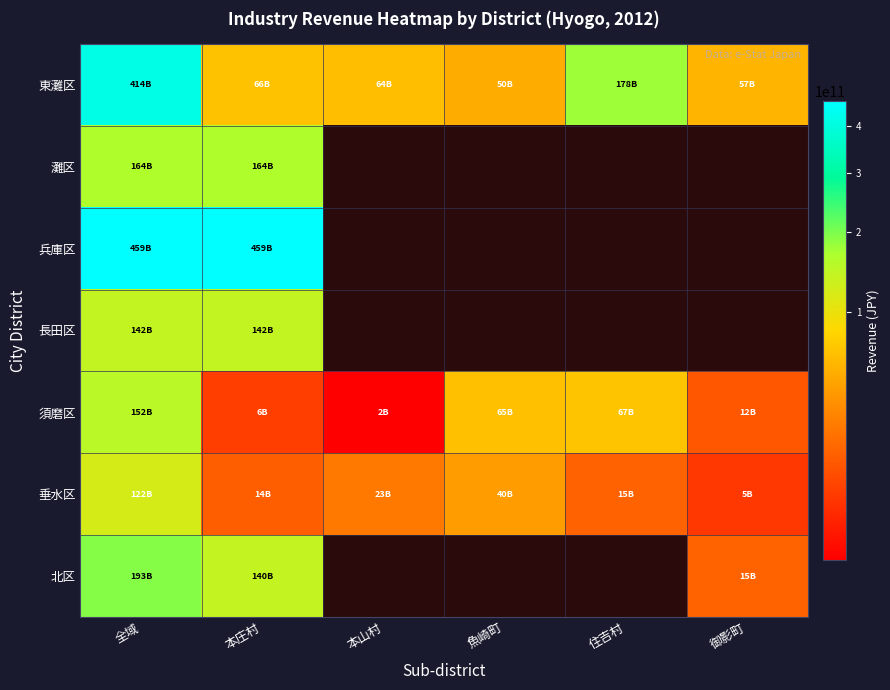

How many series are shown in this chart?

7